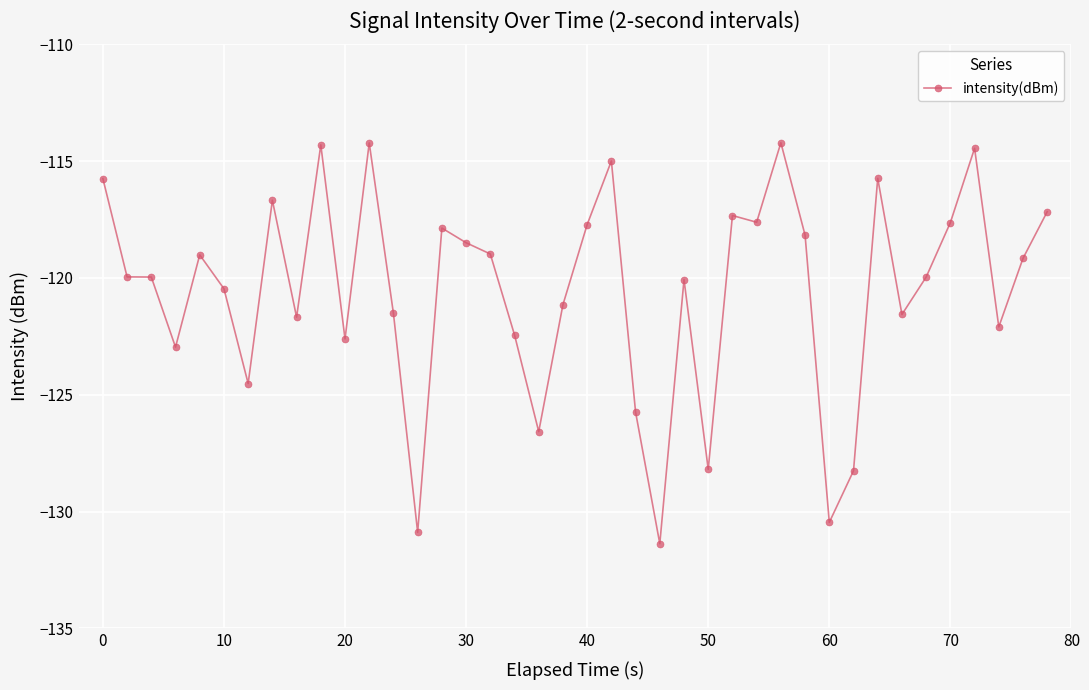

True or false: there are more than 1 points higher than both neighbors.

True